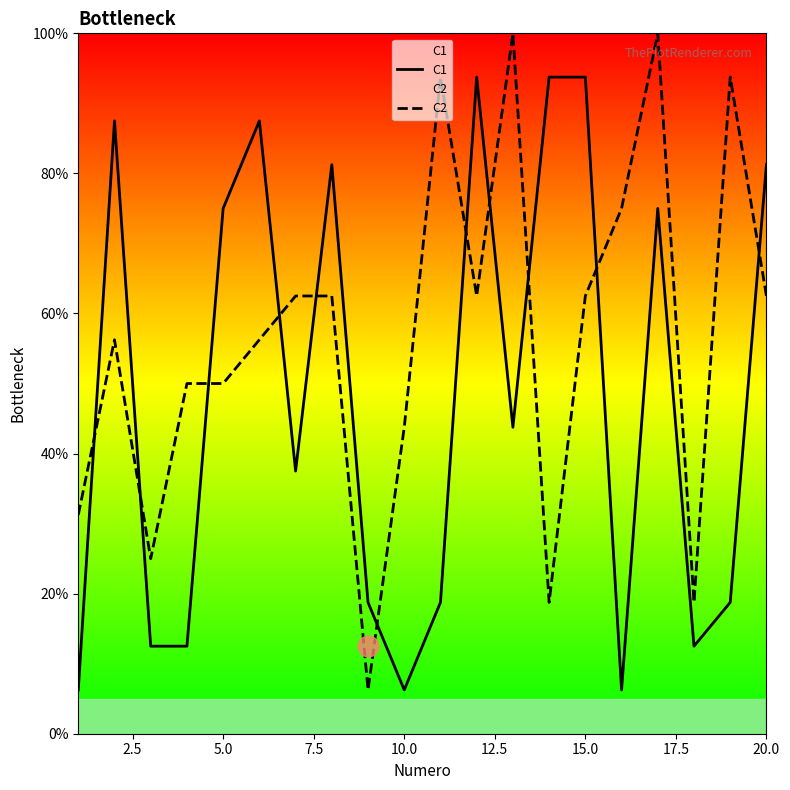

How many times do C2 and C1 cross each other?

11